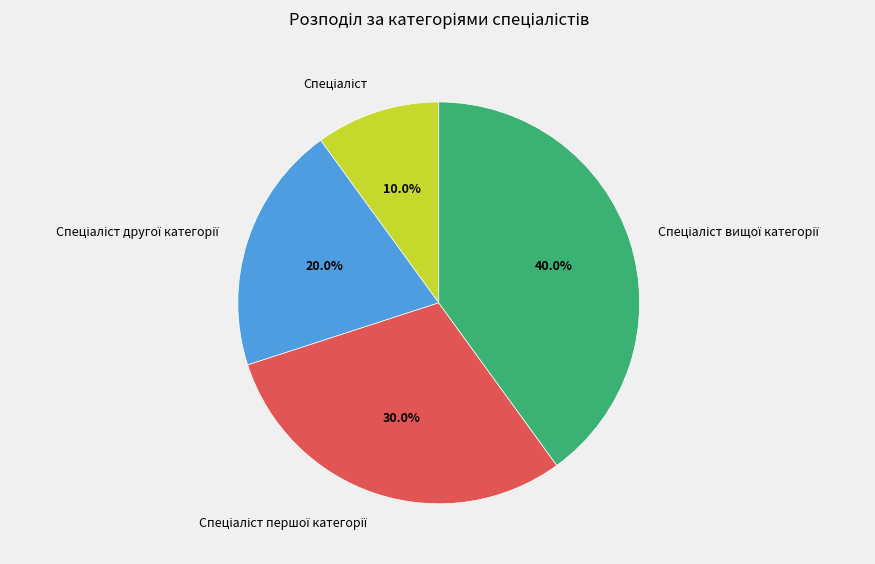

Does any single category account for the majority?

No